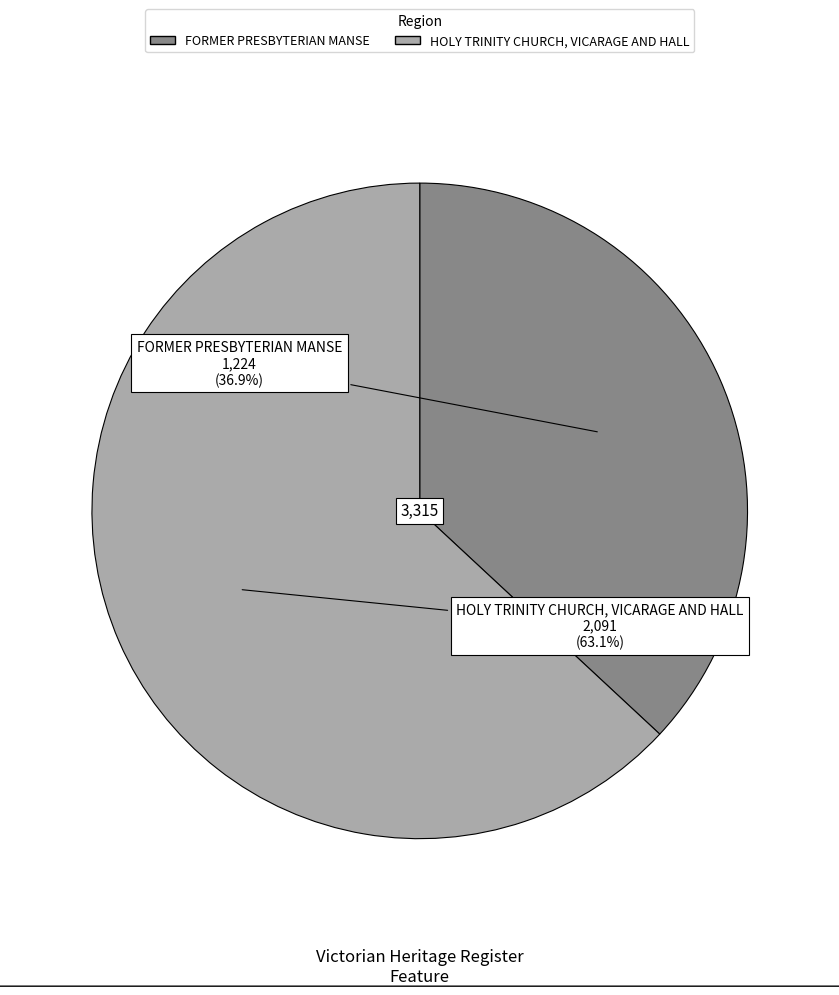

Which category has the biggest portion of the pie?

HOLY TRINITY CHURCH, VICARAGE AND HALL